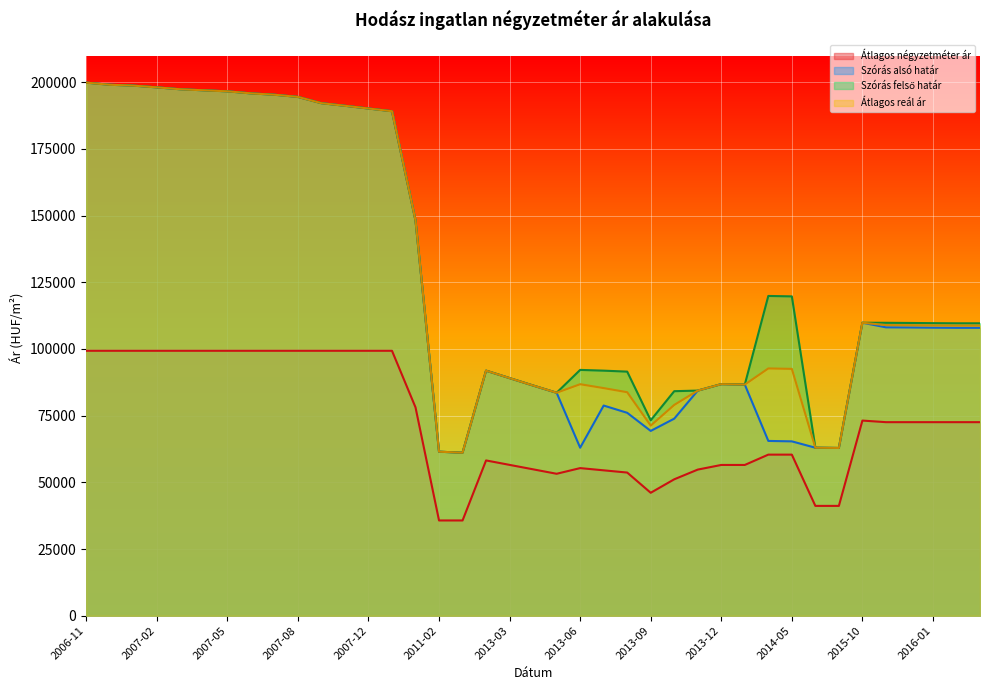

What is the minimum value shown in the chart?

35714